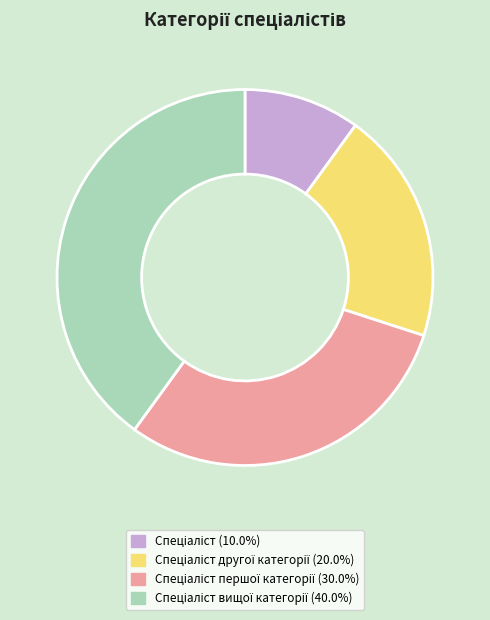

Does any single category account for the majority?

No